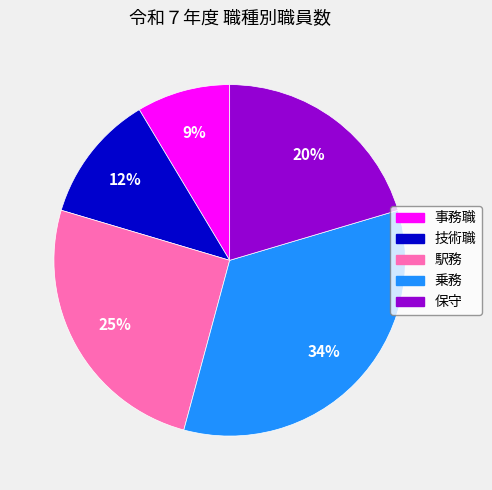

Is 事務職 the majority of the pie?

No